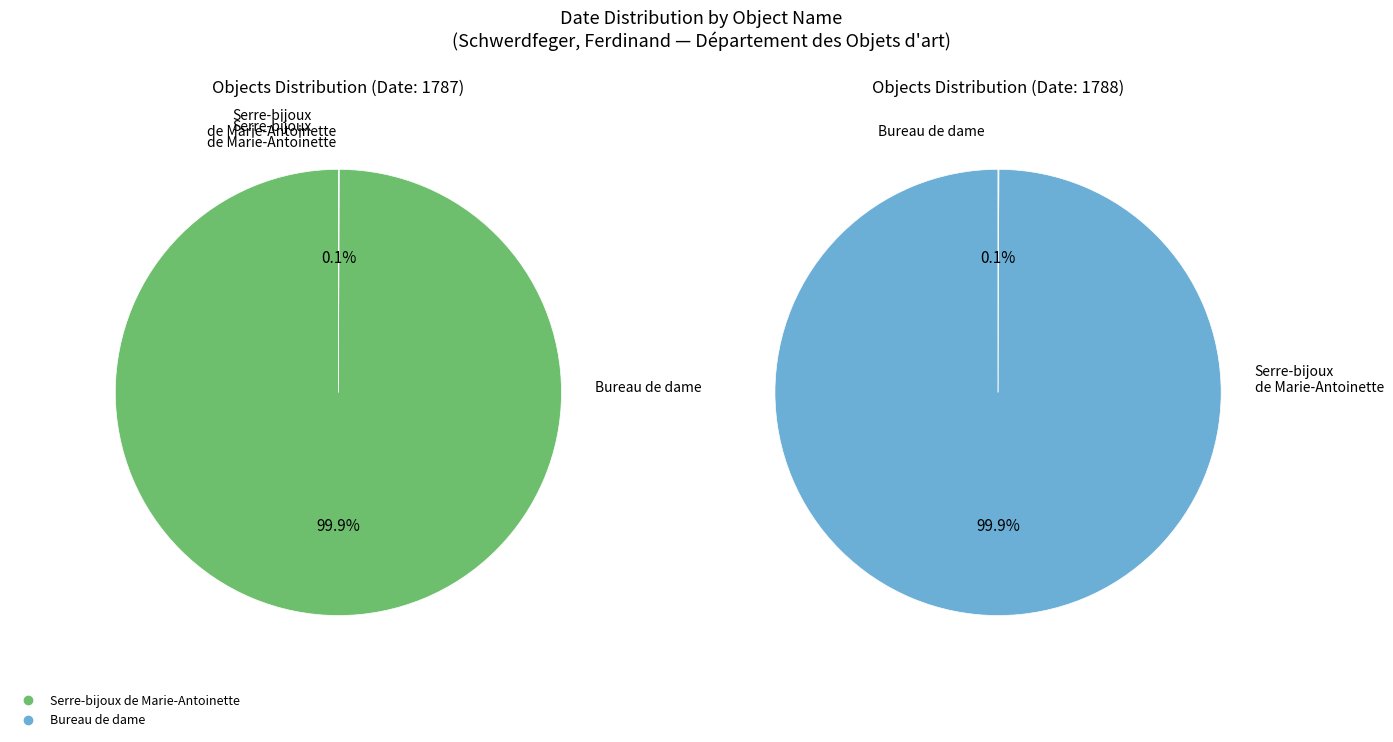

Count the number of slices in the pie.

2